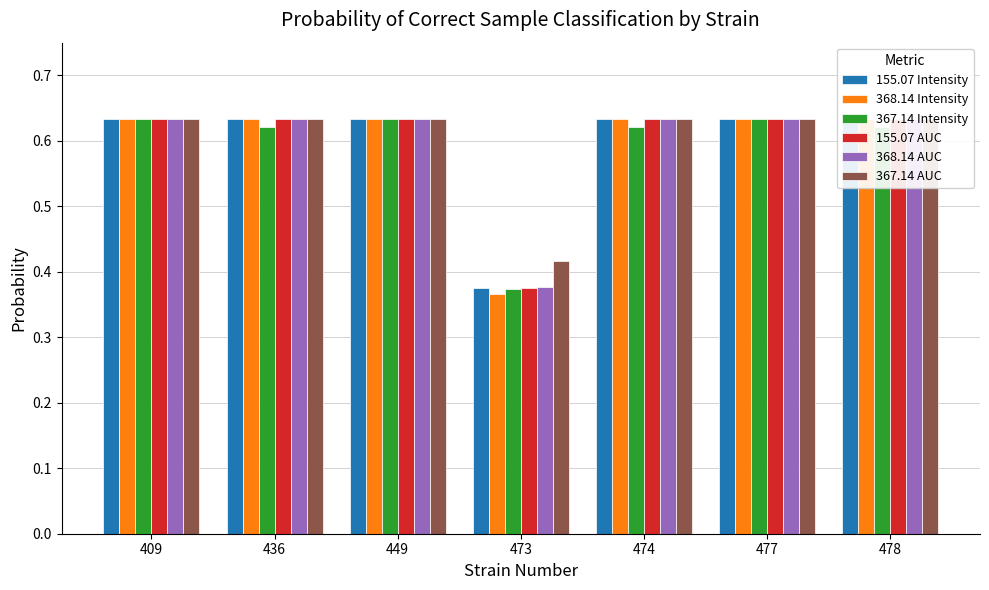

Where is 367.14 AUC nearest to the value 0?

473